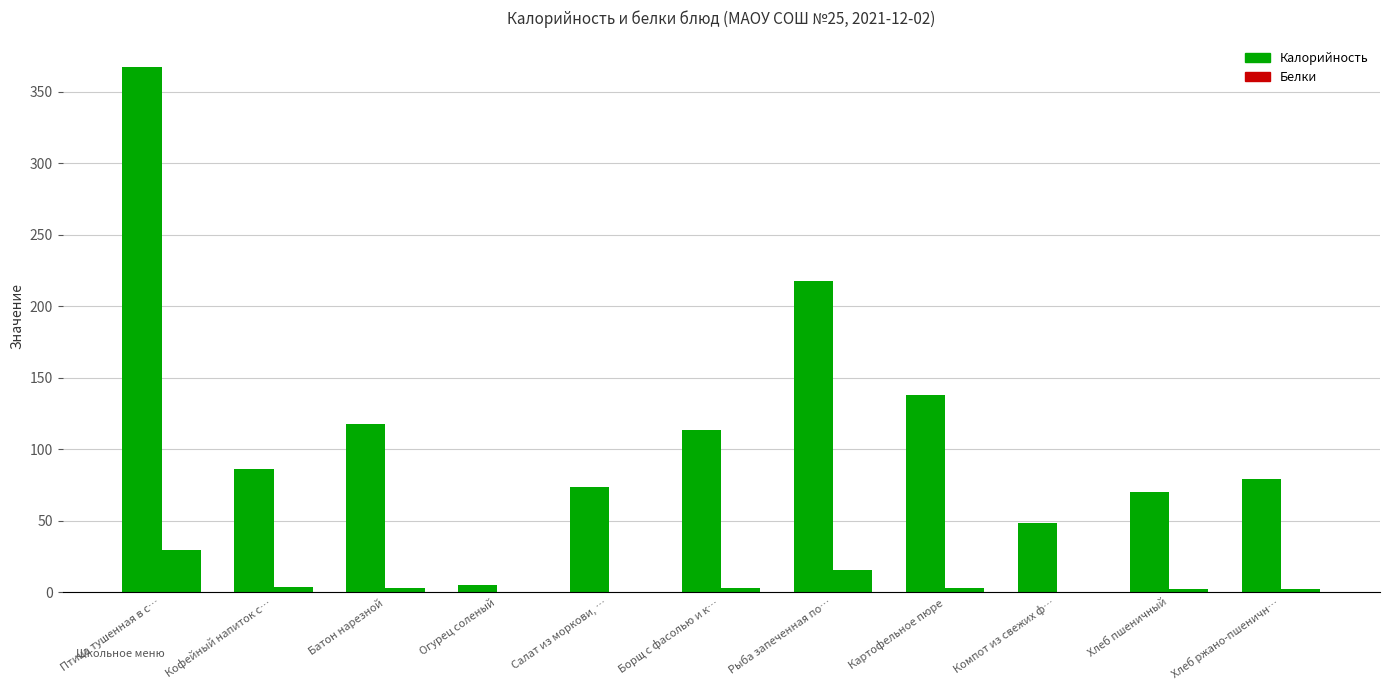

Reading right to left, transcribe all the data shown in this chart.

Калорийность: Хлеб ржано-пшеничн…=79.2	Хлеб пшеничный=70.5	Компот из свежих ф…=48.8	Картофельное пюре=138.2	Рыба запеченная по…=217.4	Борщ с фасолью и к…=113.7	Салат из моркови, …=74.0	Огурец соленый=5.2	Батон нарезной=117.8	Кофейный напиток с…=86.5	Птица тушенная в с…=367.5
Белки: Хлеб ржано-пшеничн…=2.6	Хлеб пшеничный=2.4	Компот из свежих ф…=0.1	Картофельное пюре=3.3	Рыба запеченная по…=15.9	Борщ с фасолью и к…=3.4	Салат из моркови, …=0.5	Огурец соленый=0.3	Батон нарезной=3.4	Кофейный напиток с…=3.6	Птица тушенная в с…=29.4